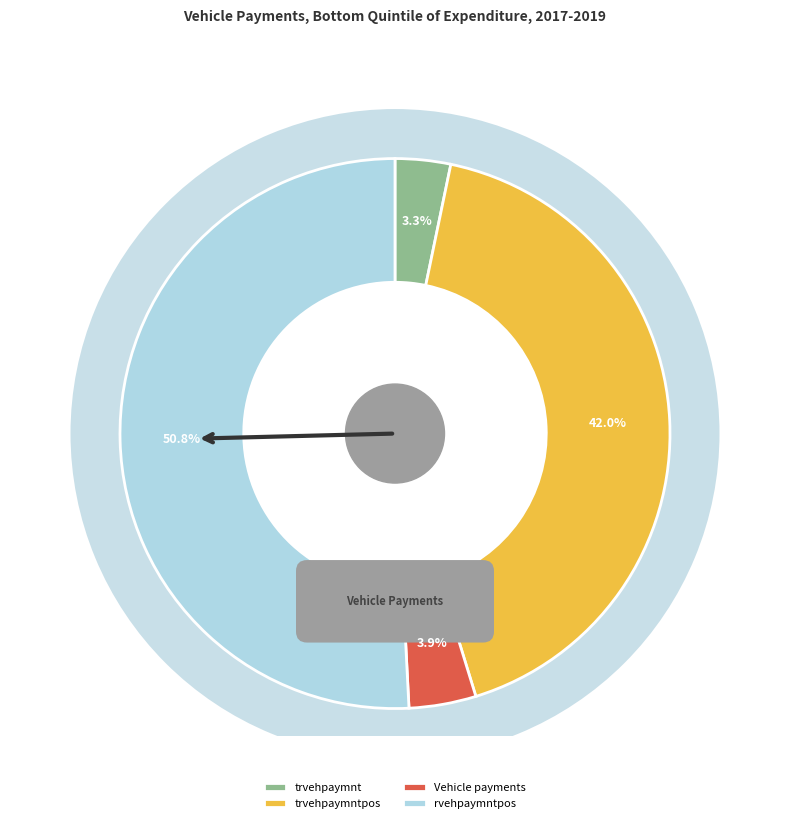

What percentage do Vehicle payments and trvehpaymntpos together represent?

45.9%